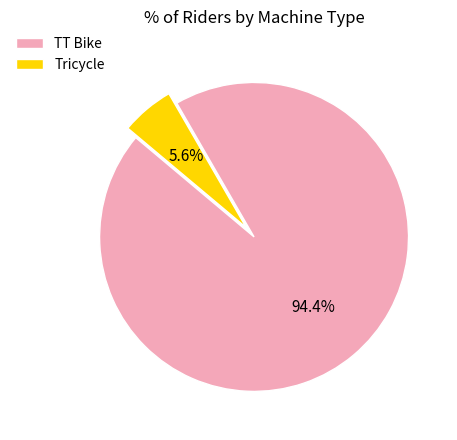

Combined, what portion of the pie is Tricycle and TT Bike?

100.0%